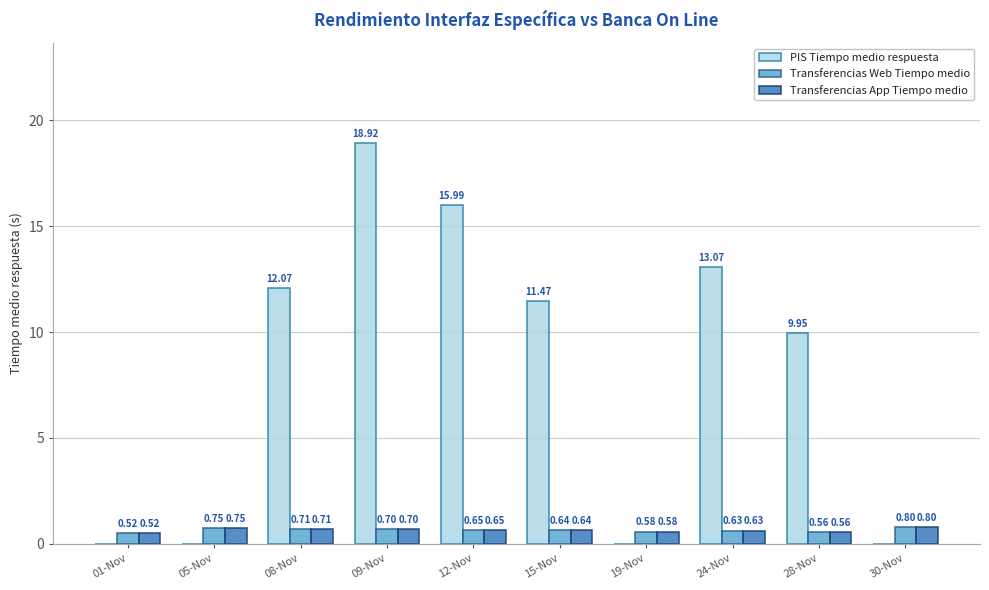

True or false: PIS Tiempo medio respuesta has a value of 15.4 at 15-Nov.

False